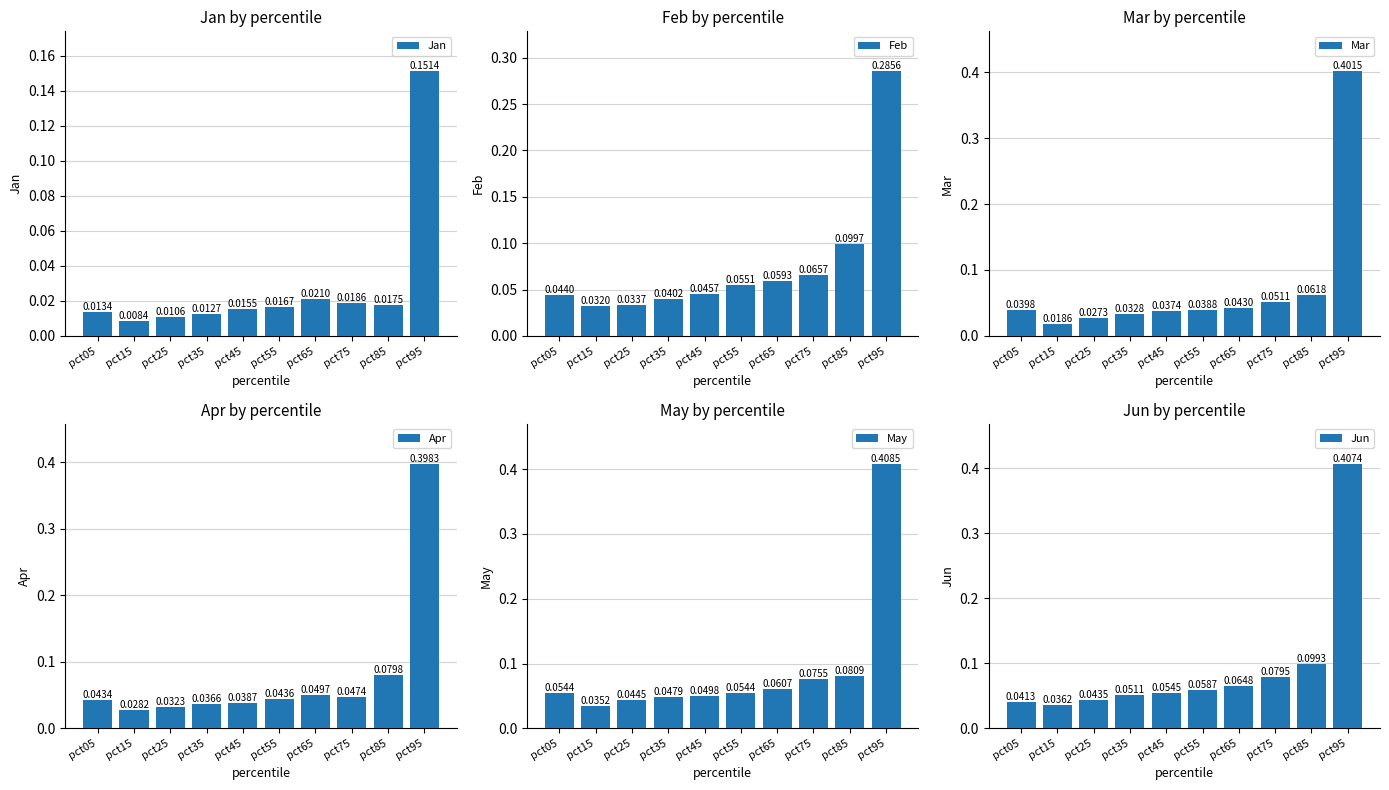

Reading left to right, what are all the values shown in this chart?

Jan: pct05=0.0	pct15=0.0	pct25=0.0	pct35=0.0	pct45=0.0	pct55=0.0	pct65=0.0	pct75=0.0	pct85=0.0	pct95=0.2
Feb: pct05=0.0	pct15=0.0	pct25=0.0	pct35=0.0	pct45=0.0	pct55=0.1	pct65=0.1	pct75=0.1	pct85=0.1	pct95=0.3
Mar: pct05=0.0	pct15=0.0	pct25=0.0	pct35=0.0	pct45=0.0	pct55=0.0	pct65=0.0	pct75=0.1	pct85=0.1	pct95=0.4
Apr: pct05=0.0	pct15=0.0	pct25=0.0	pct35=0.0	pct45=0.0	pct55=0.0	pct65=0.0	pct75=0.0	pct85=0.1	pct95=0.4
May: pct05=0.1	pct15=0.0	pct25=0.0	pct35=0.0	pct45=0.0	pct55=0.1	pct65=0.1	pct75=0.1	pct85=0.1	pct95=0.4
Jun: pct05=0.0	pct15=0.0	pct25=0.0	pct35=0.1	pct45=0.1	pct55=0.1	pct65=0.1	pct75=0.1	pct85=0.1	pct95=0.4